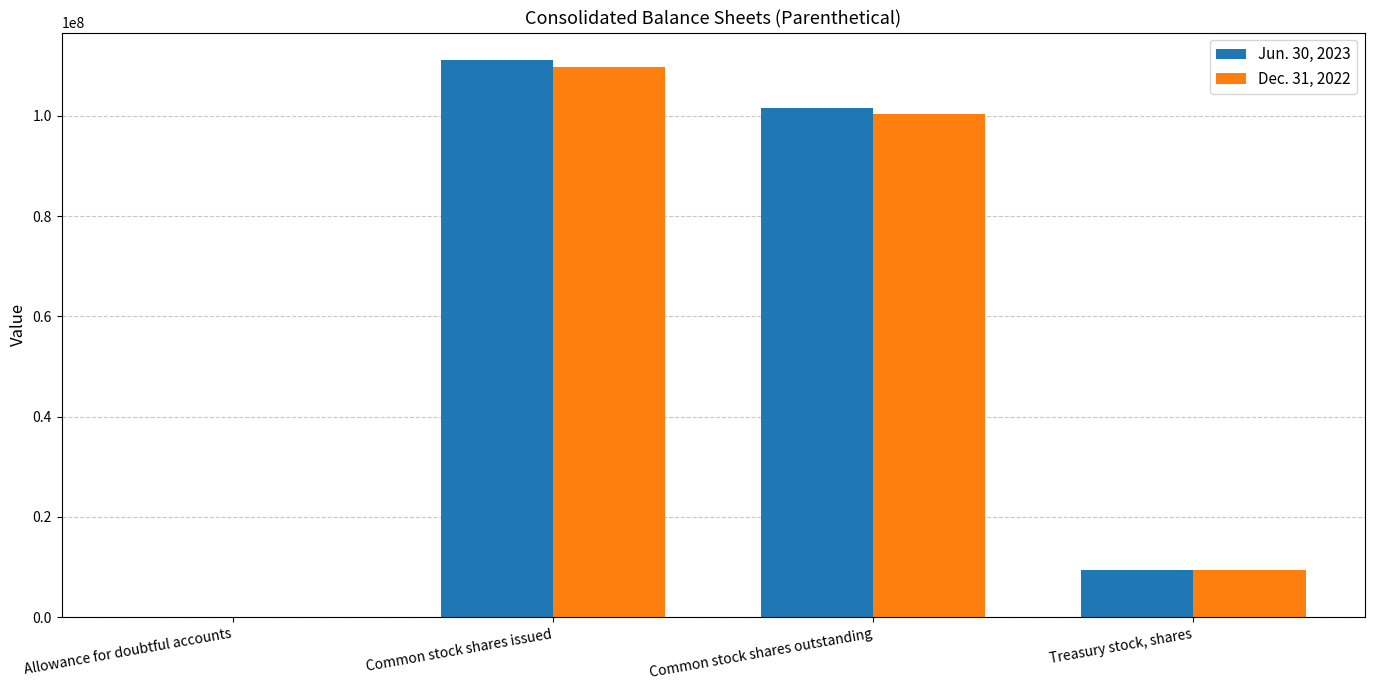

Which series changed the most between Common stock shares outstanding and Treasury stock, shares?

Jun. 30, 2023